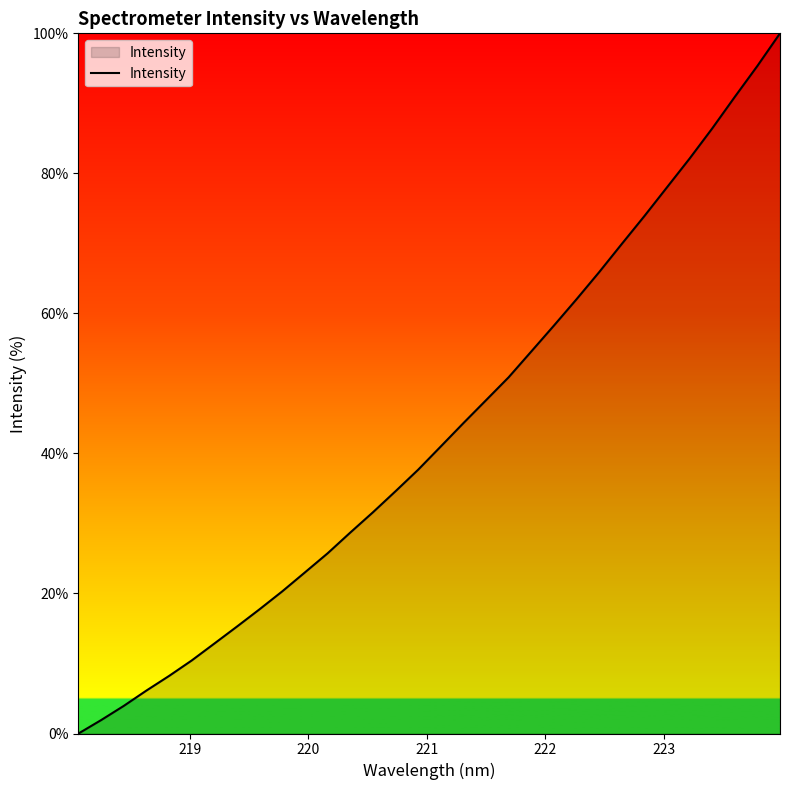

What is the maximum value shown in the chart?

100.0